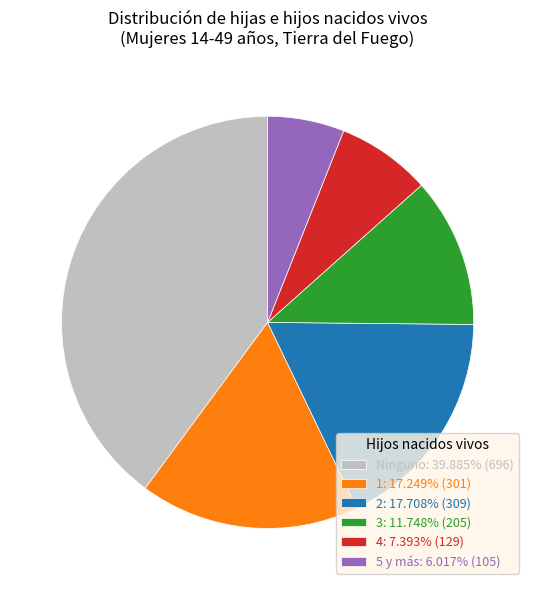

Is the sum of 1: 17.249% (301) and 2: 17.708% (309) greater than half?

No